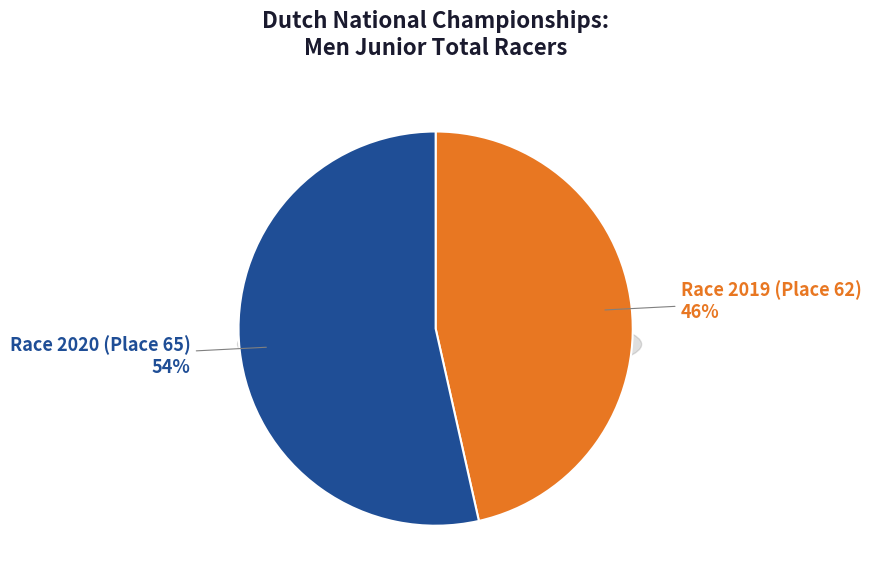

To the nearest percent, what is the combined percentage of Race 2020 (Place 65) and Race 2019 (Place 62)?

100%